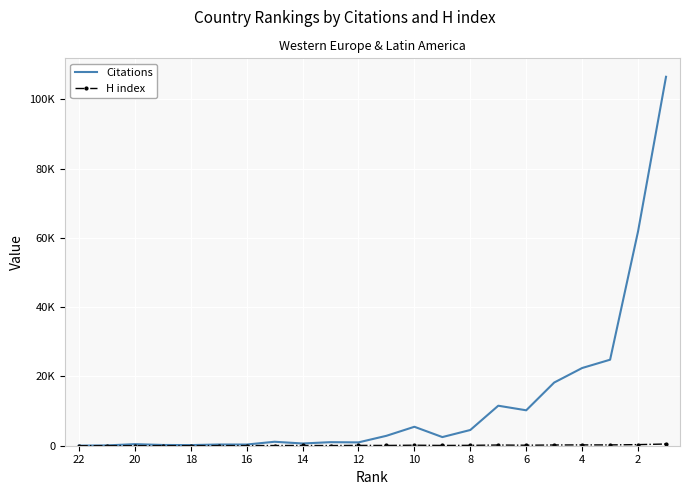

Is this an area chart (filled region under the line)?

No